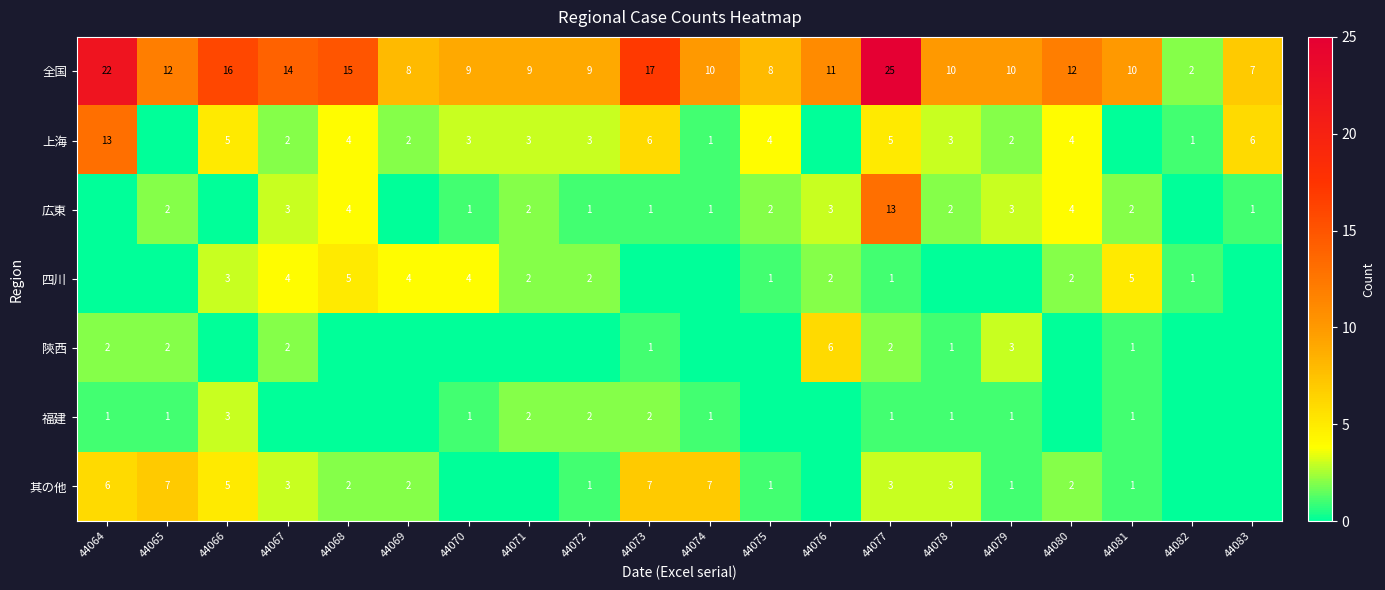

How many series are shown in this chart?

7